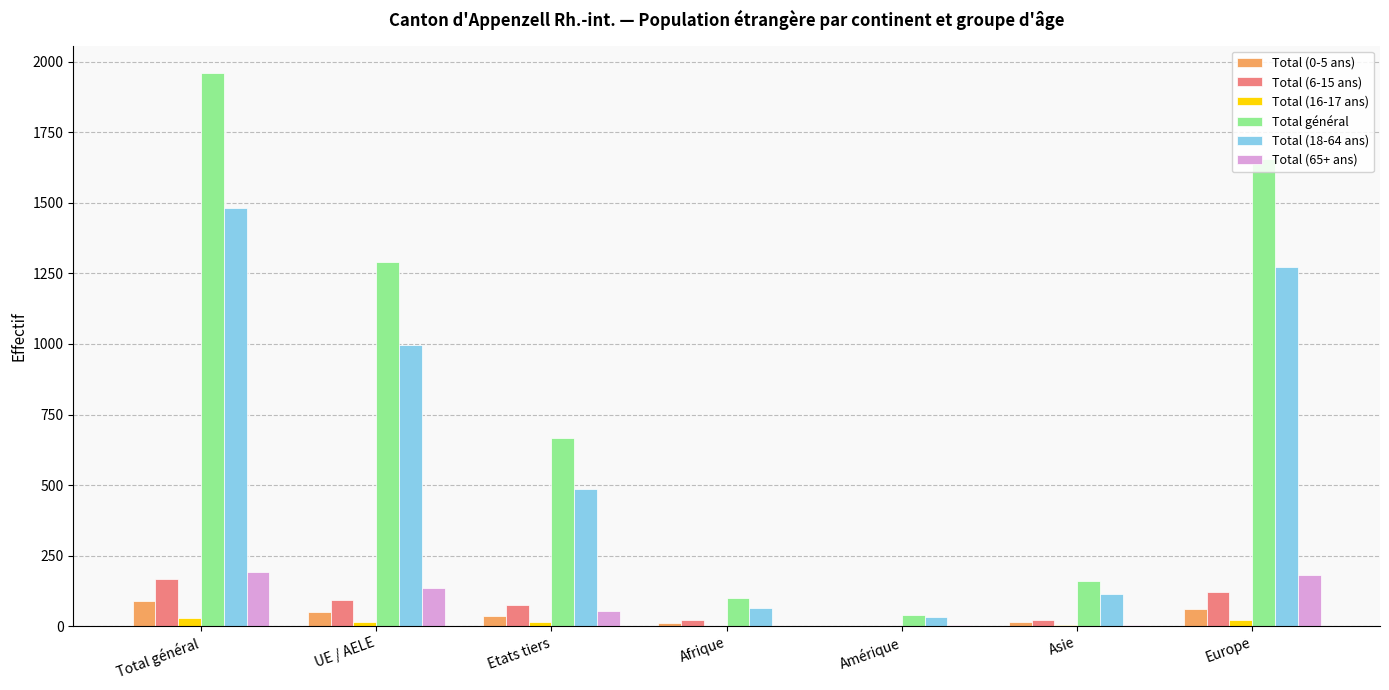

What is the total value across all series at Amérique?

80